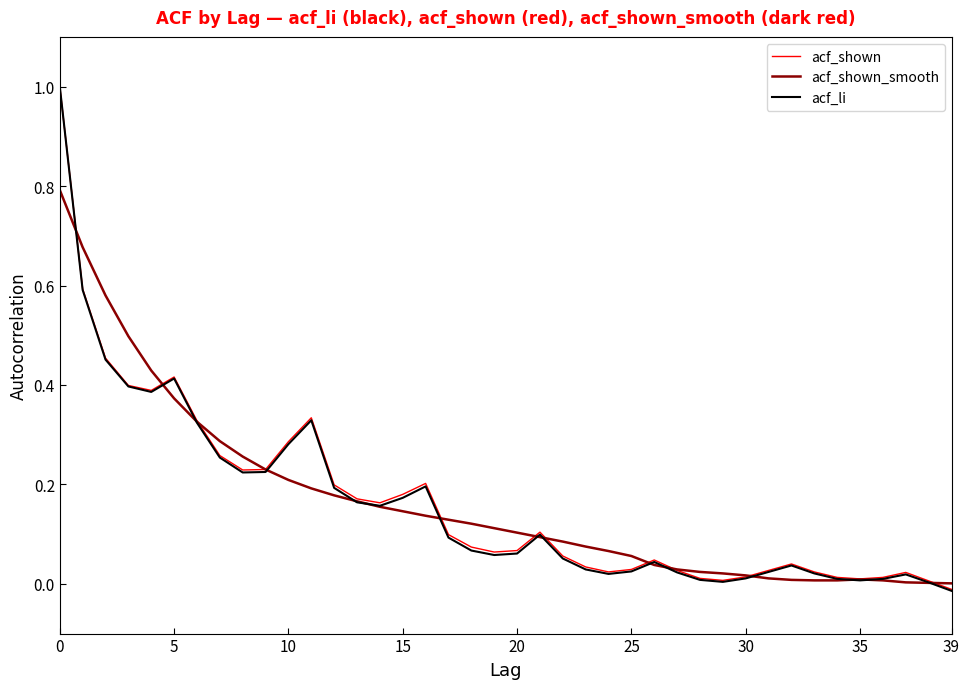

What is the maximum value for acf_shown_smooth?

0.8